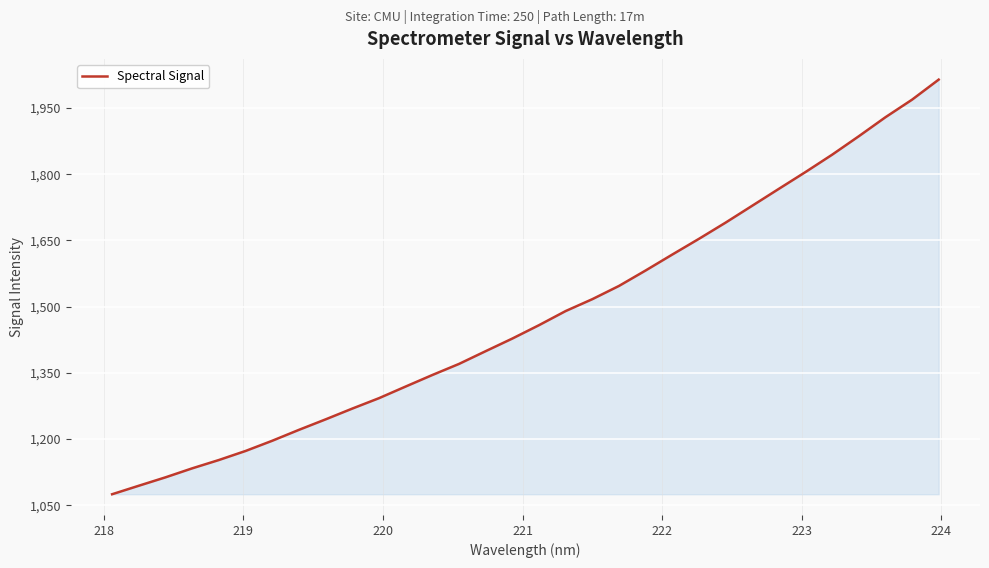

What is the greatest value displayed?

2014.5